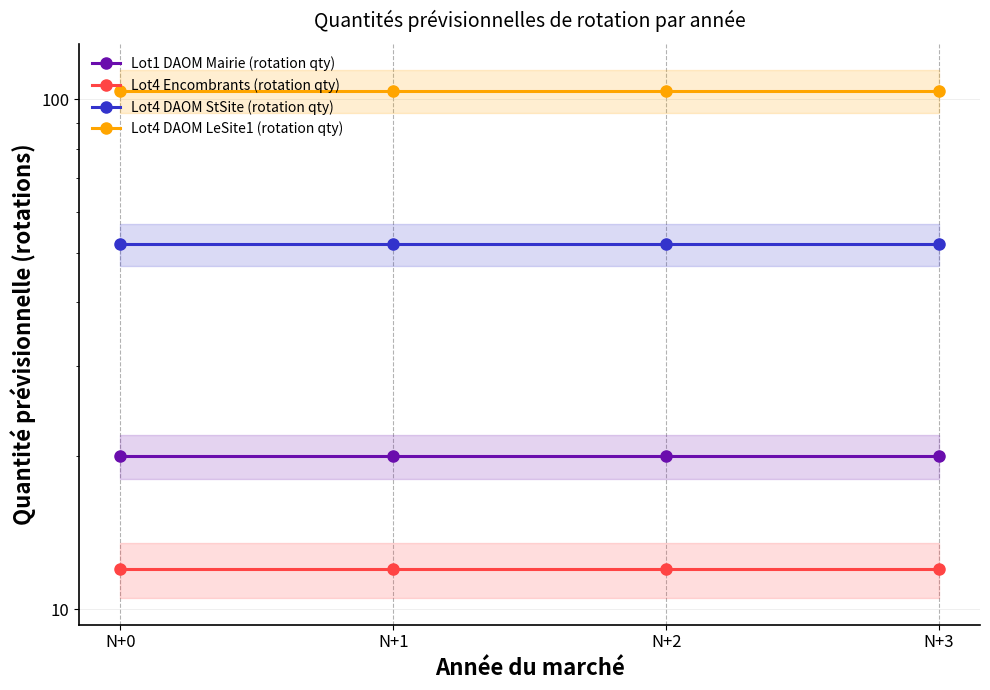

True or false: Lot1 DAOM Mairie (rotation qty) and Lot4 DAOM StSite (rotation qty) cross at least once.

False